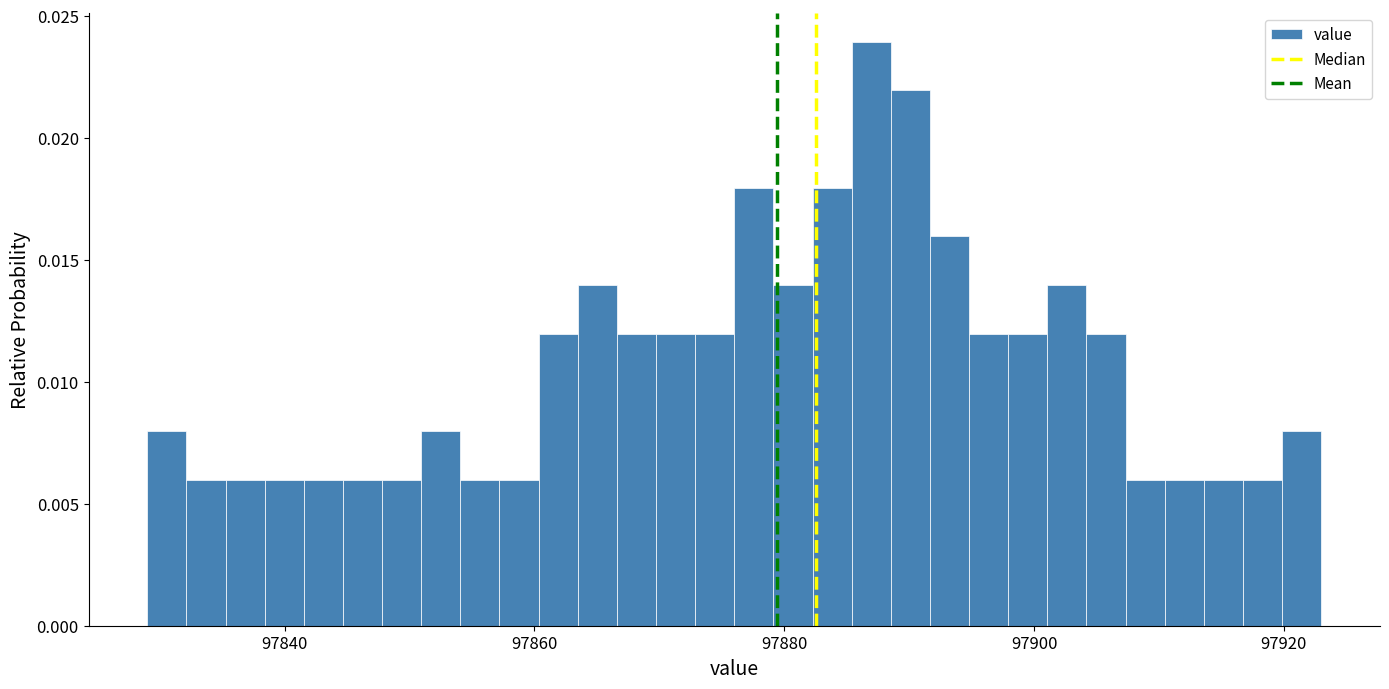

Read against the x-axis, roughly where is the centre of the tallest bar?

97886